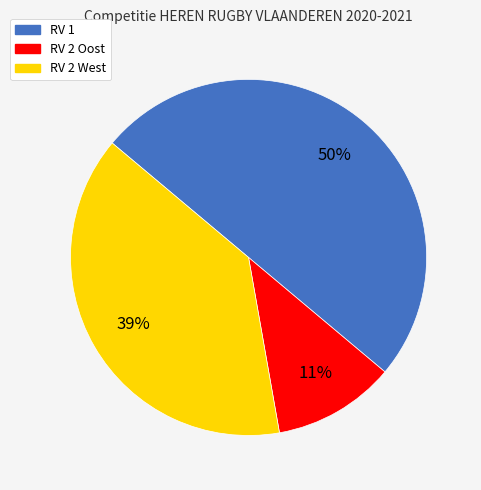

Between RV 2 West and RV 1, which is larger?

RV 1